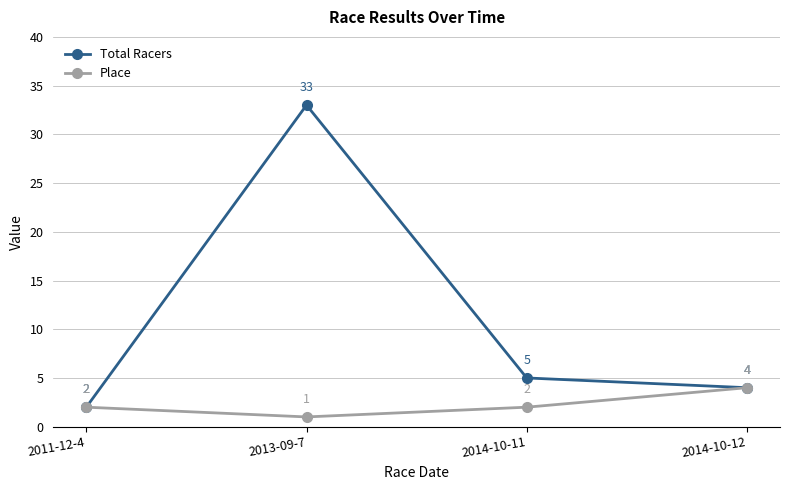

Rank the series at 2014-10-11 from highest to lowest value.

Total Racers, Place